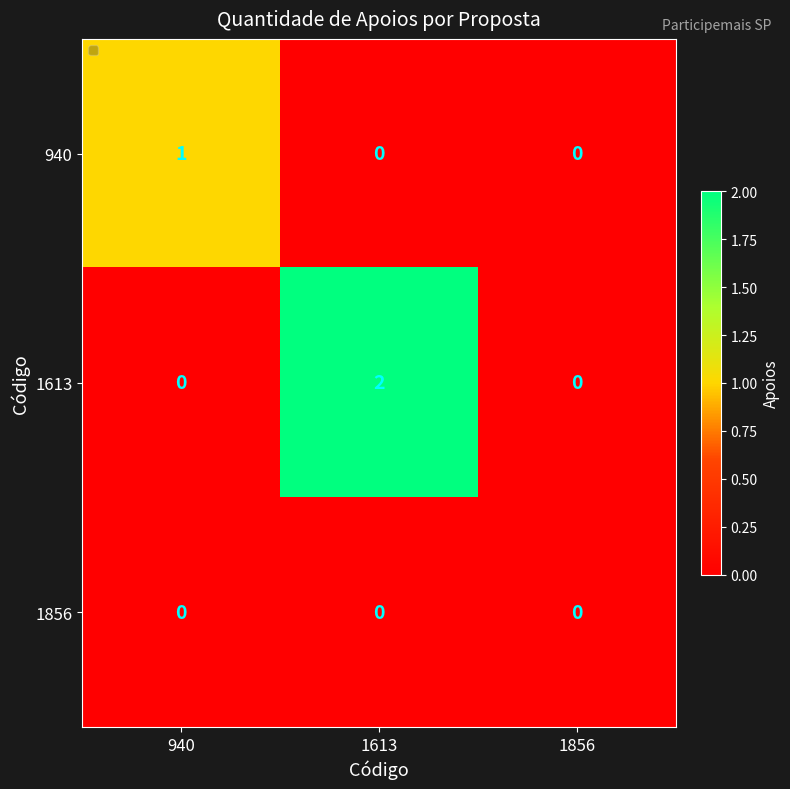

List the series in order of their overall mean, lowest first.

1856, 940, 1613